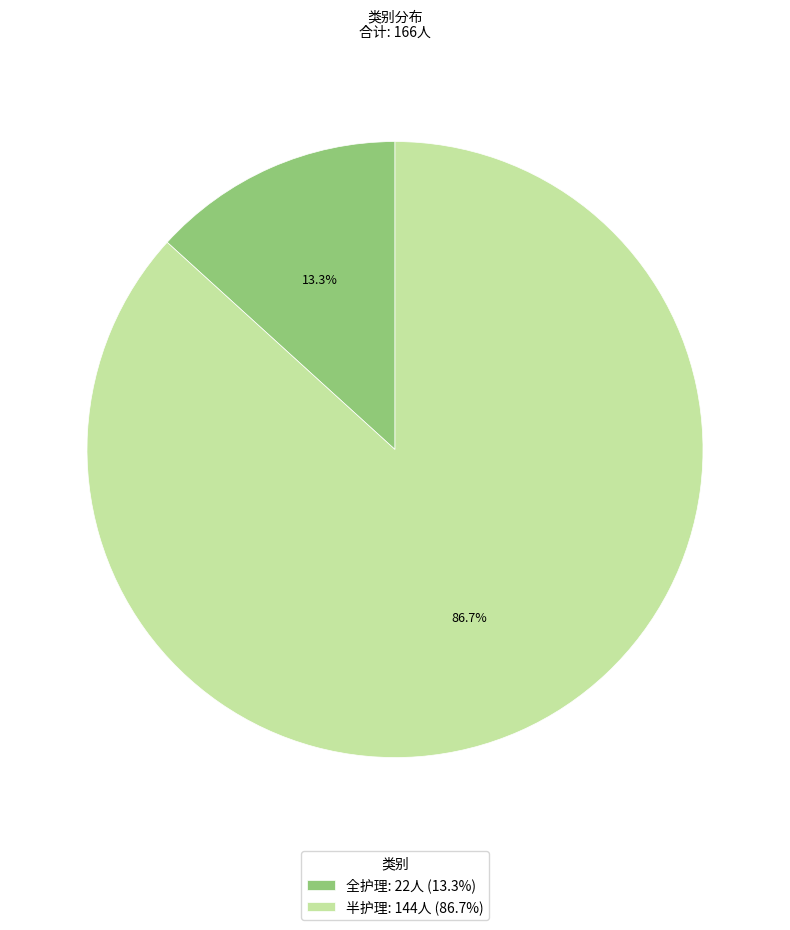

Between 全护理 and 半护理, which is larger?

半护理